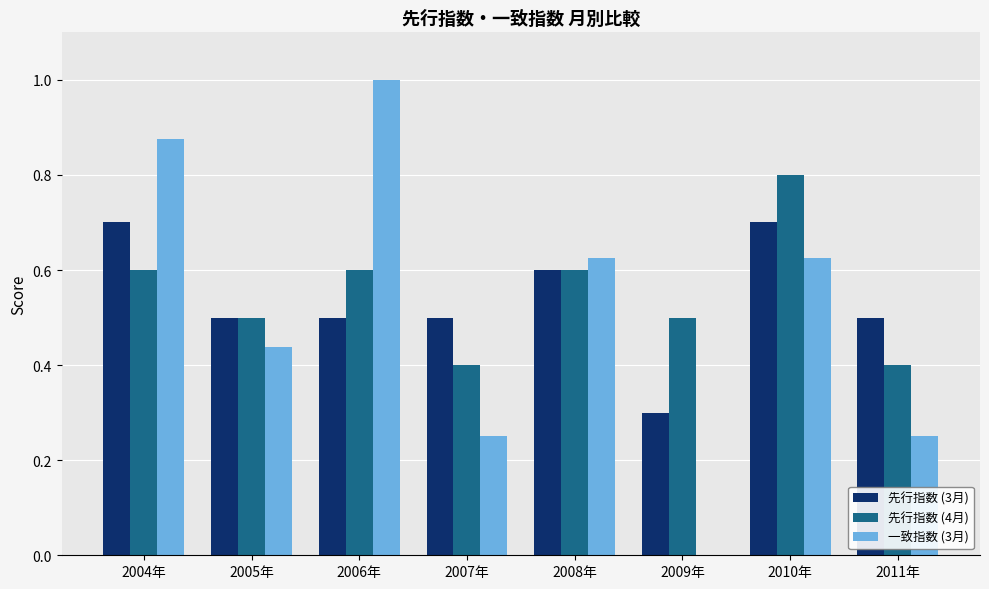

Is it true that 先行指数 (4月) equals 0.5 at 2009年?

True